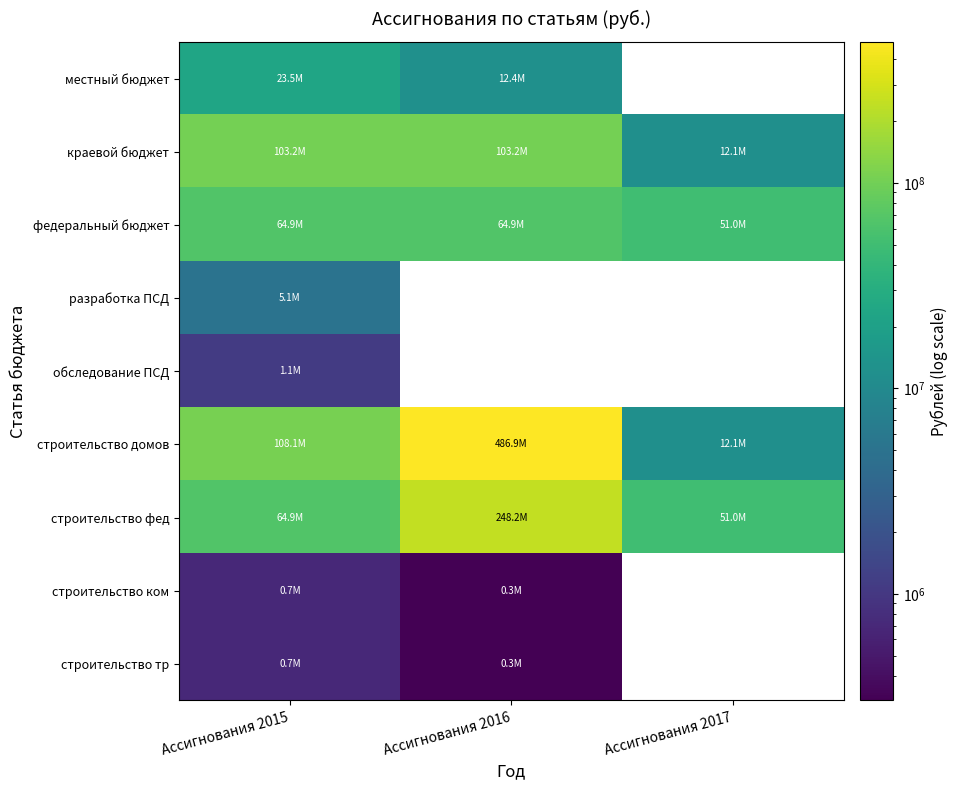

Is it true that строительство тр equals 1169896.6 at Ассигнования 2015?

False